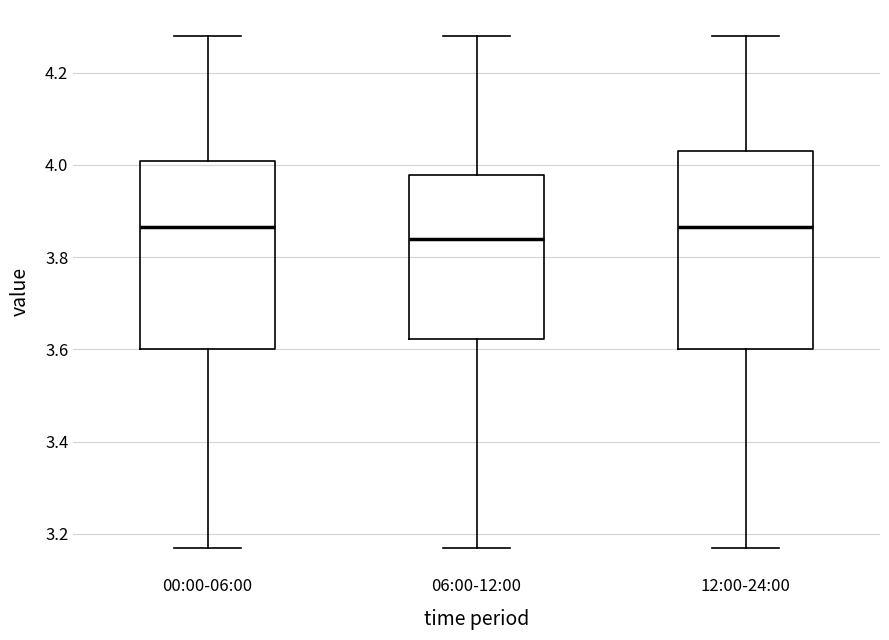

Where does the median line of the box for 00:00-06:00 sit on the y-axis? The values are not printed on the chart, so give them approximately, as read against the axis.

3.86